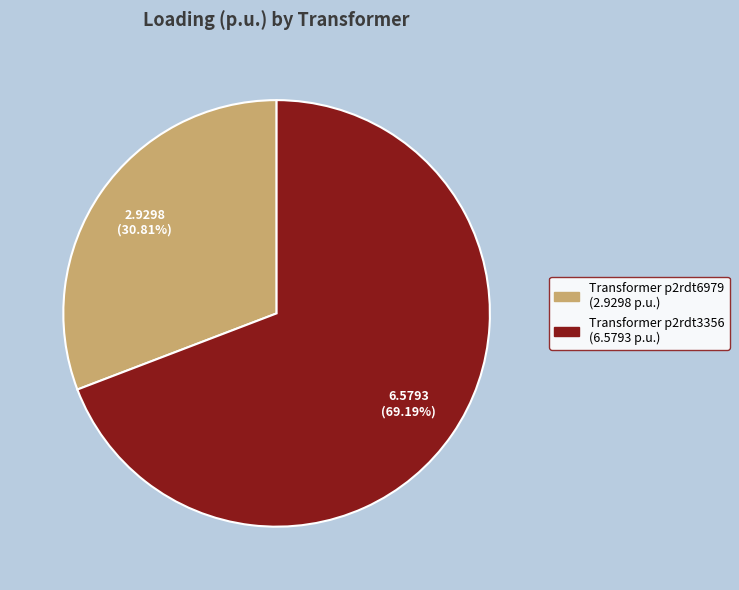

Is there a majority slice in this chart?

Yes